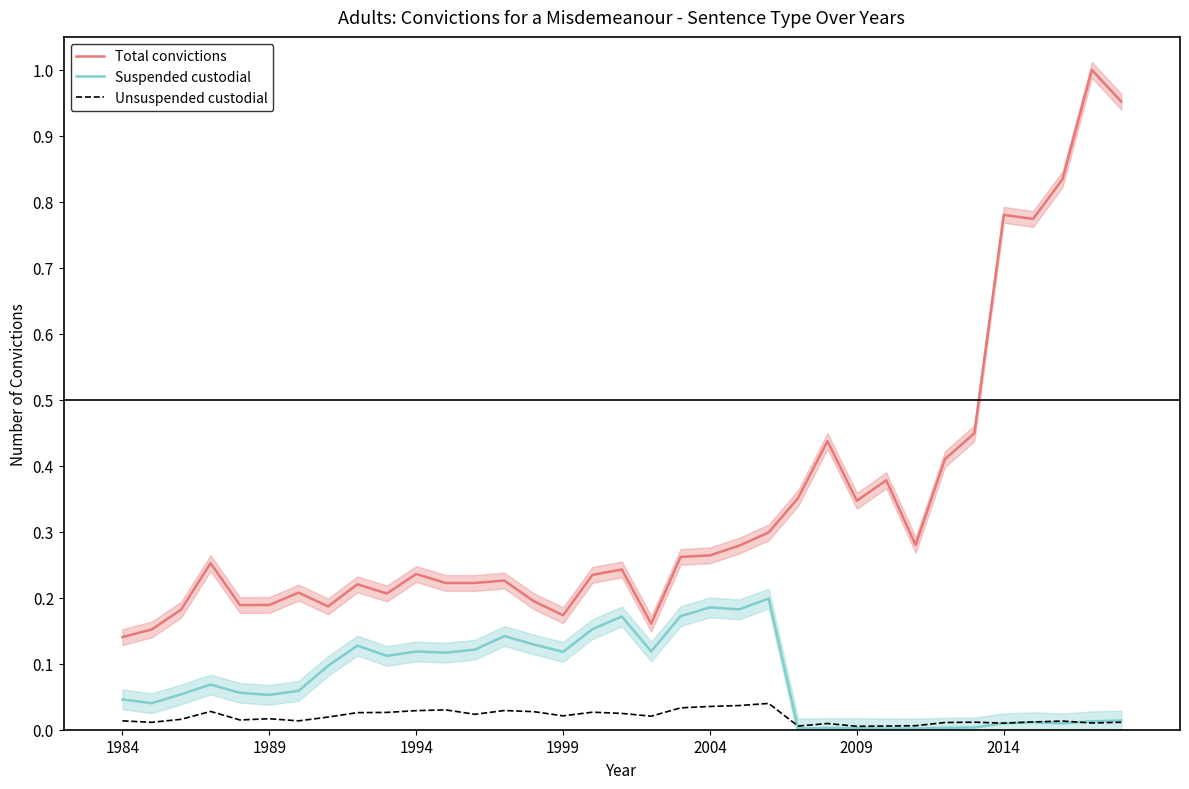

List the series in order of their overall mean, highest first.

Total convictions, Suspended custodial, Unsuspended custodial